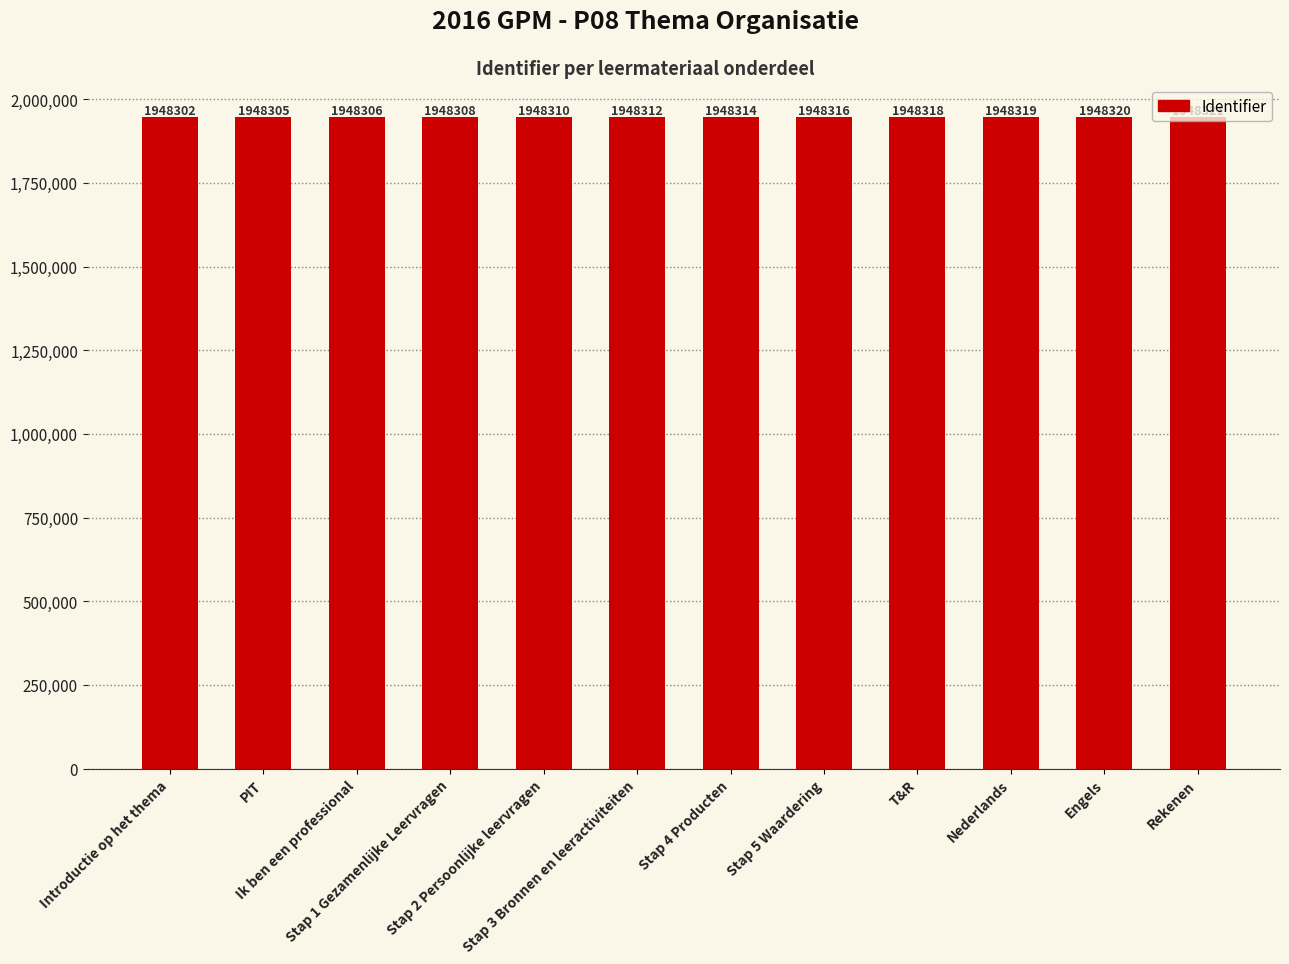

At which label is the value closest to 1948311?

Stap 2 Persoonlijke leervragen